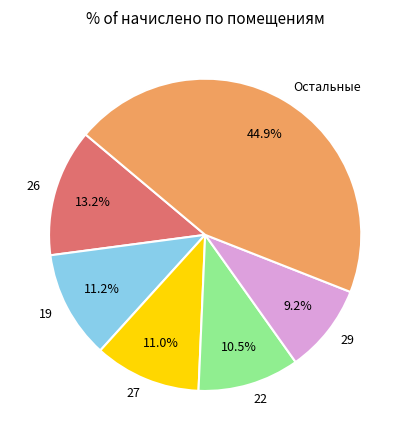

What percentage is NOT represented by 22?

89.5%